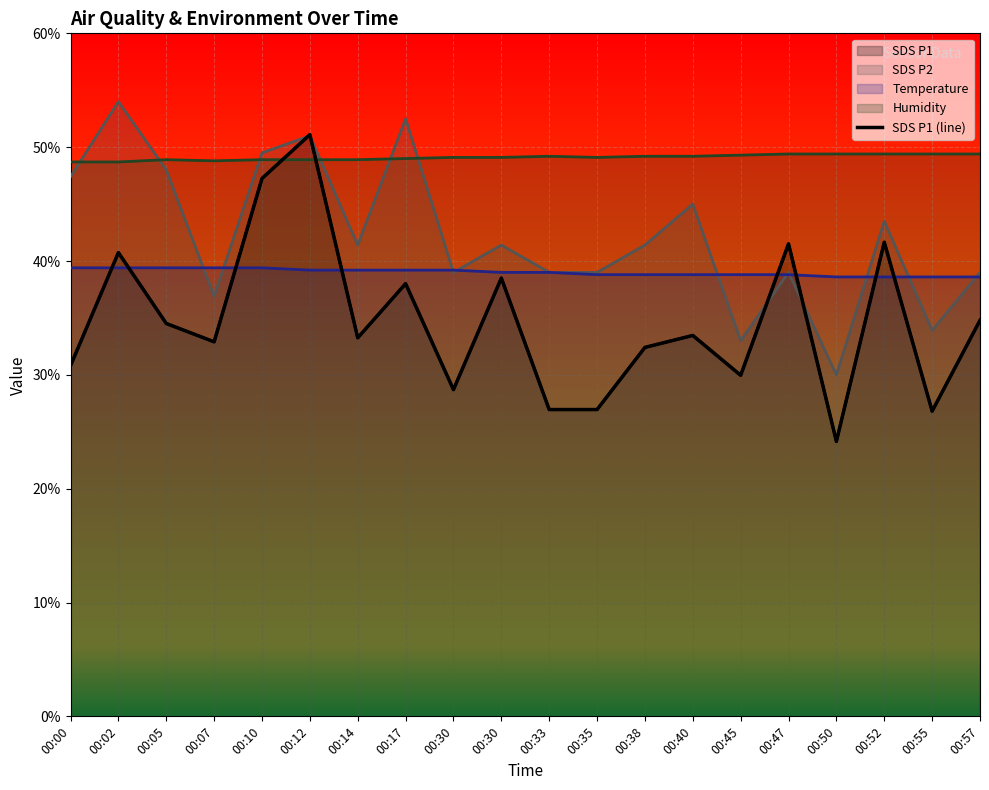

Where is SDS_P1 nearest to the value 37?

00:17